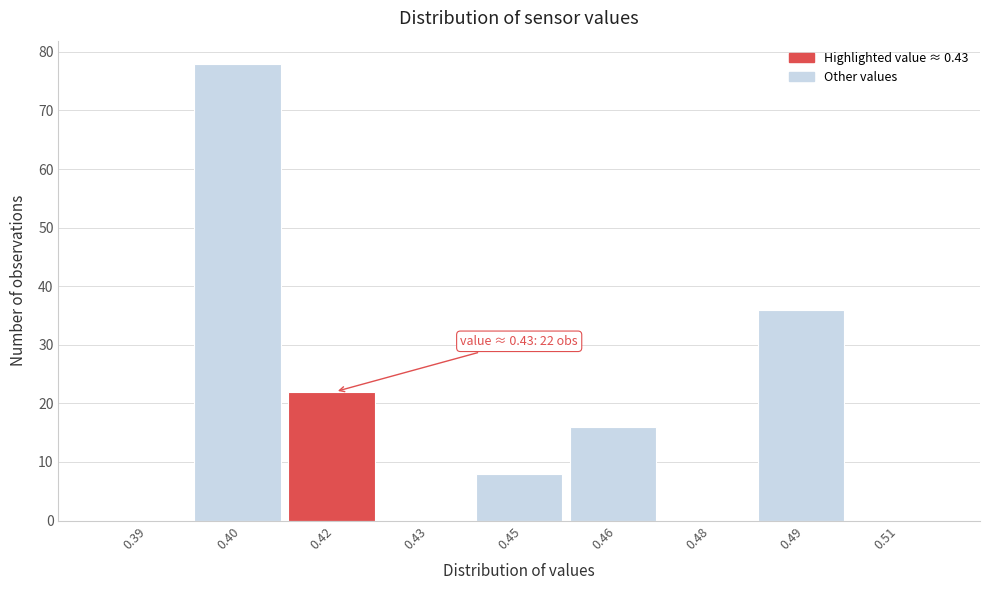

Reading left to right, extract all data points from this chart.

0.39=0	0.40=78	0.42=22	0.43=0	0.45=8	0.46=16	0.48=0	0.49=36	0.51=0